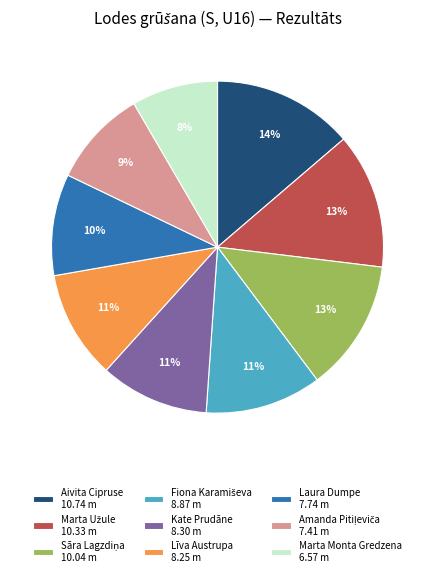

Which category has the smallest portion of the pie?

Marta Monta Gredzena